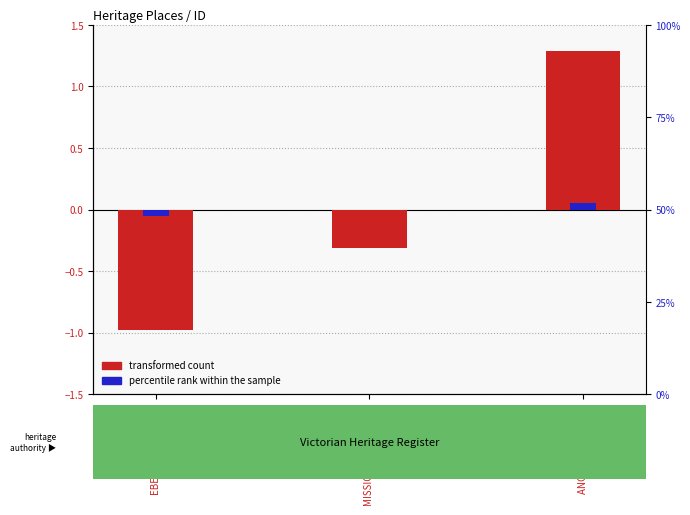

How many bars are there in each group?

2